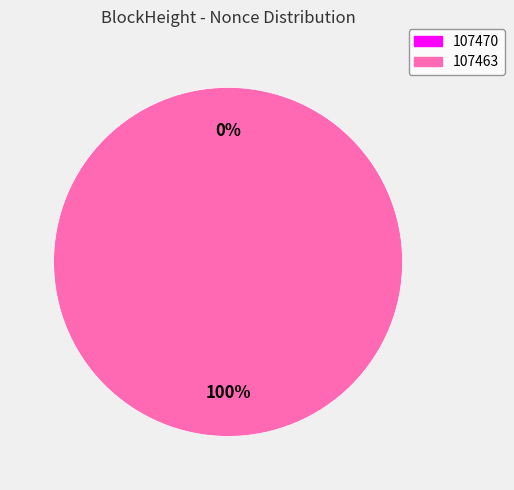

To the nearest percent, what percentage of the pie is 107463?

100%